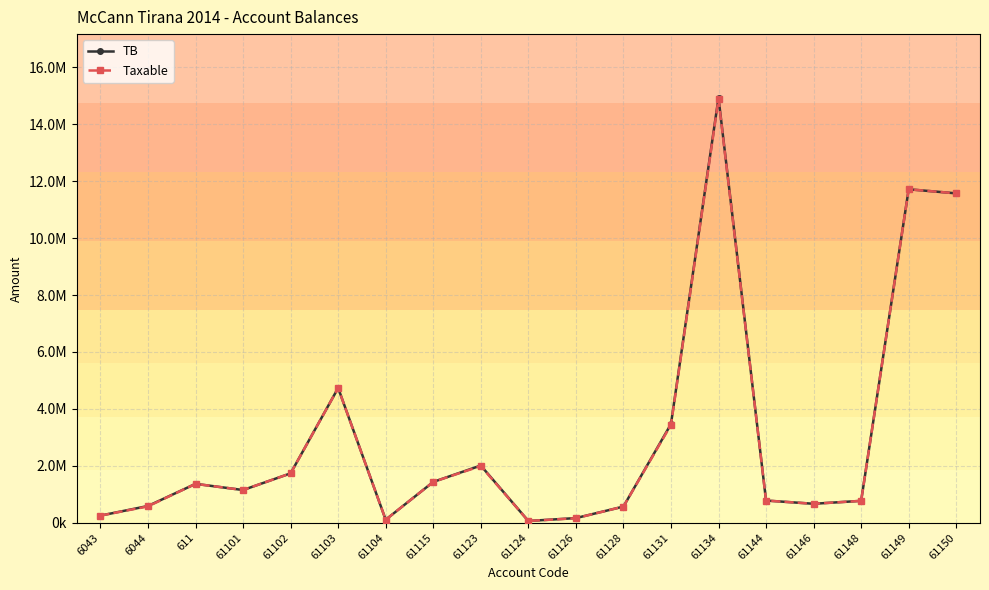

What are all the series names shown in the legend?

TB, Taxable